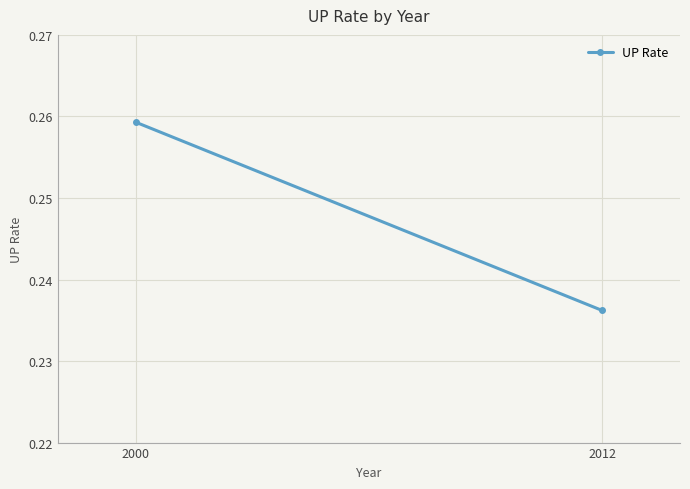

What is the sum of the values at 2000 and 2012?

0.5